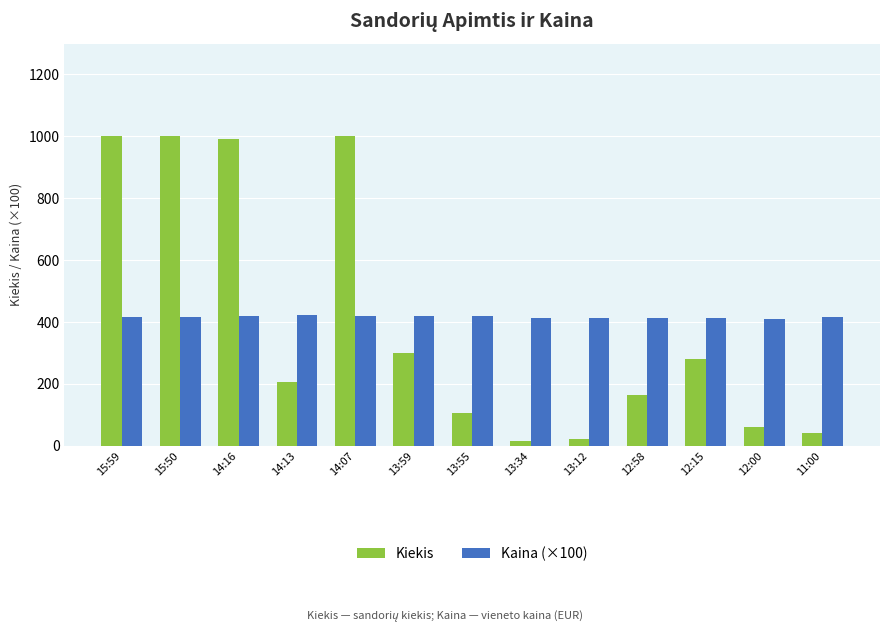

Is it true that Kiekis equals 990.0 at 14:16?

True